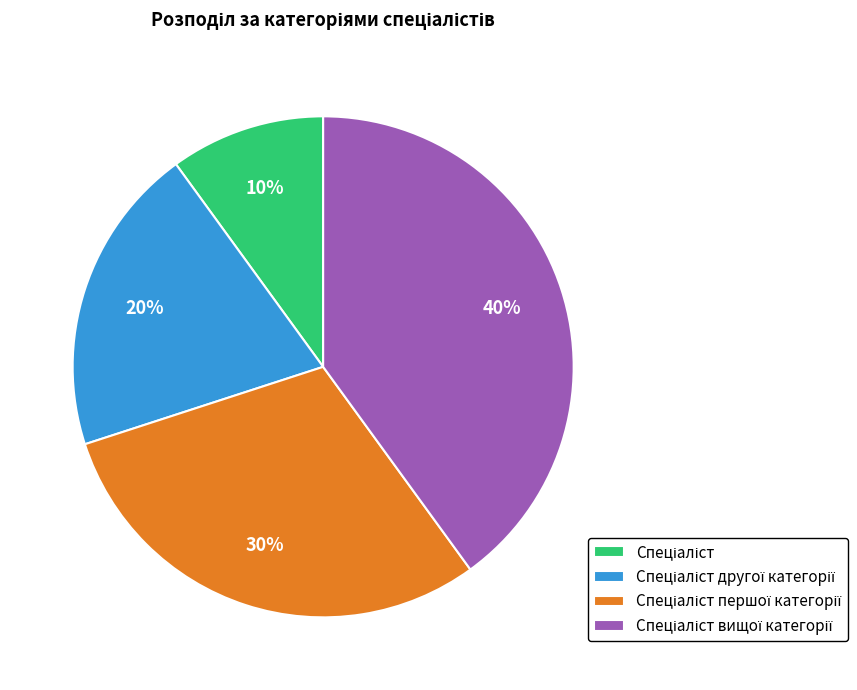

To the nearest percent, what is the difference between the largest and smallest slice percentages?

30%